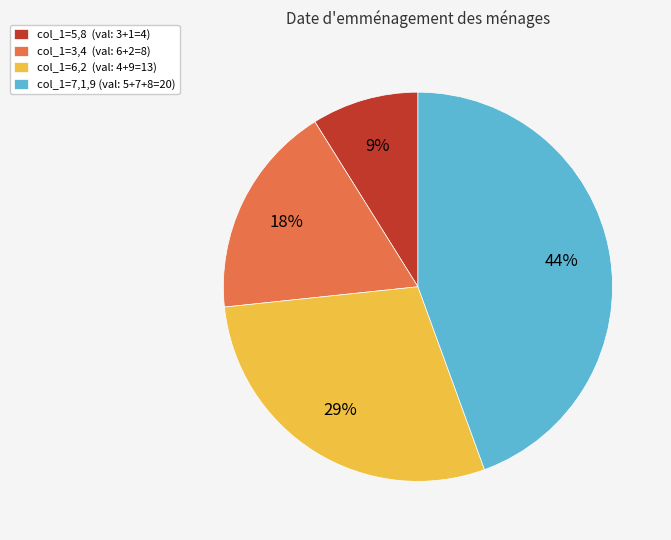

Between col_1=6,2 (val: 4+9=13) and col_1=7,1,9 (val: 5+7+8=20), which is larger?

col_1=7,1,9 (val: 5+7+8=20)